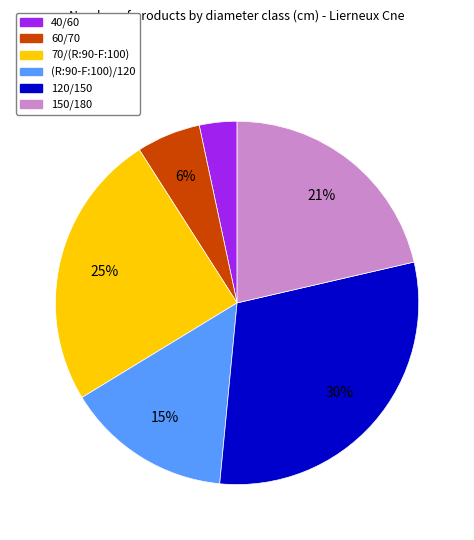

True or false: 120/150 accounts for 30% of the total.

True